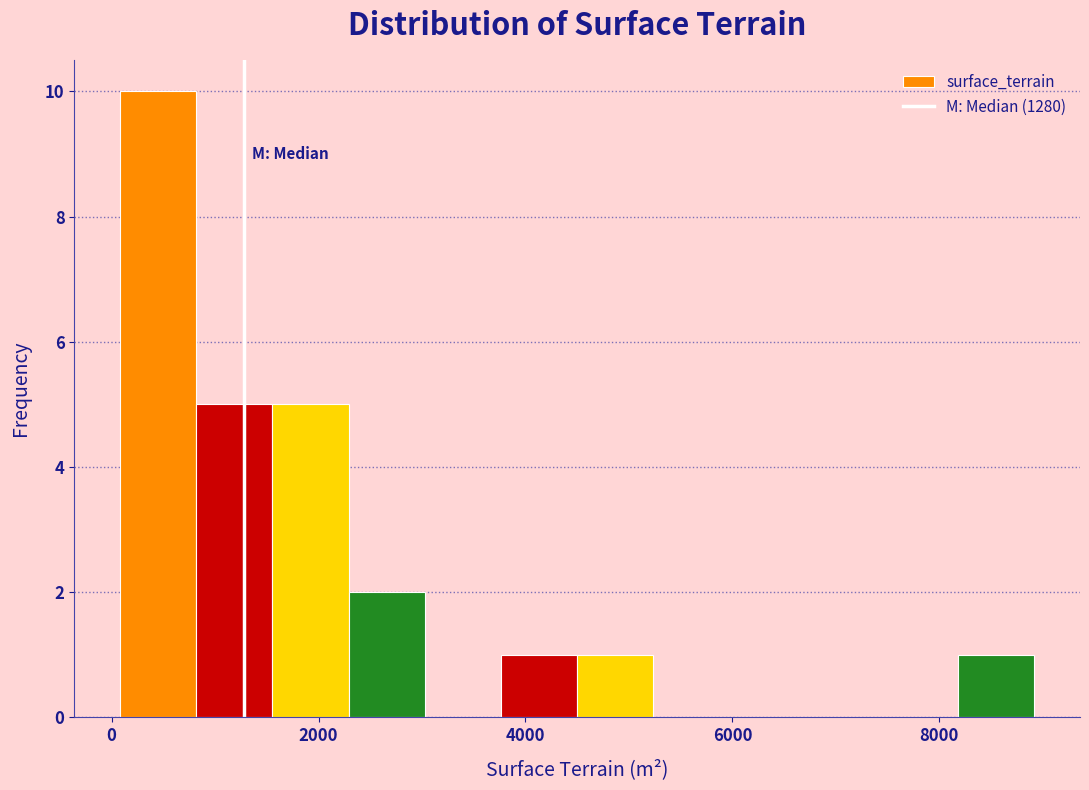

Around what value on the x-axis is the tallest bar? Give the approximate position of its centre, as read against the axis.

400